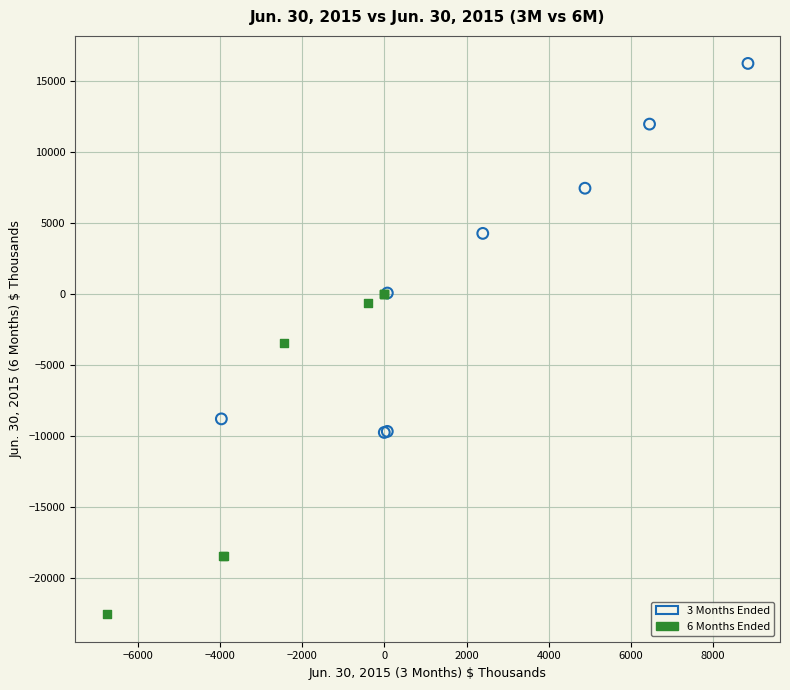

Which series has the widest spread of Y values?

3 Months Ended